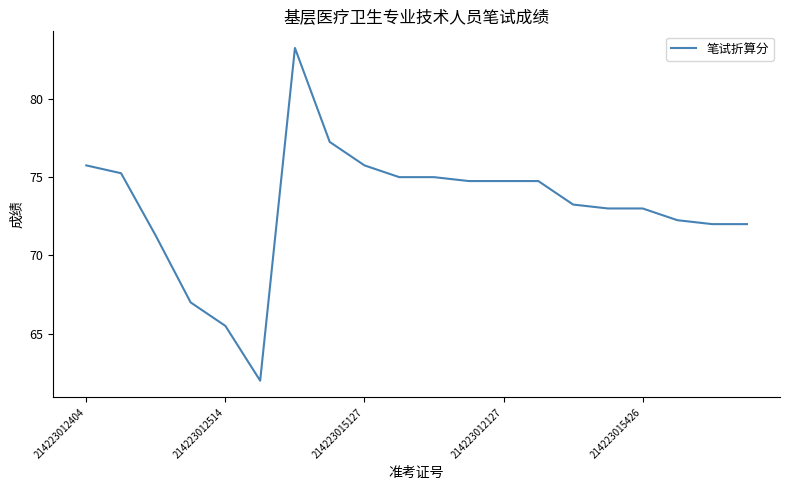

Count the number of categories in the chart.

20